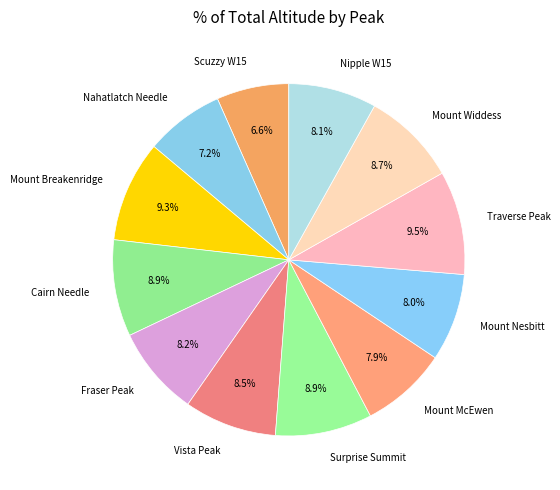

To the nearest percent, what is the combined percentage of Mount McEwen and Mount Breakenridge?

17%